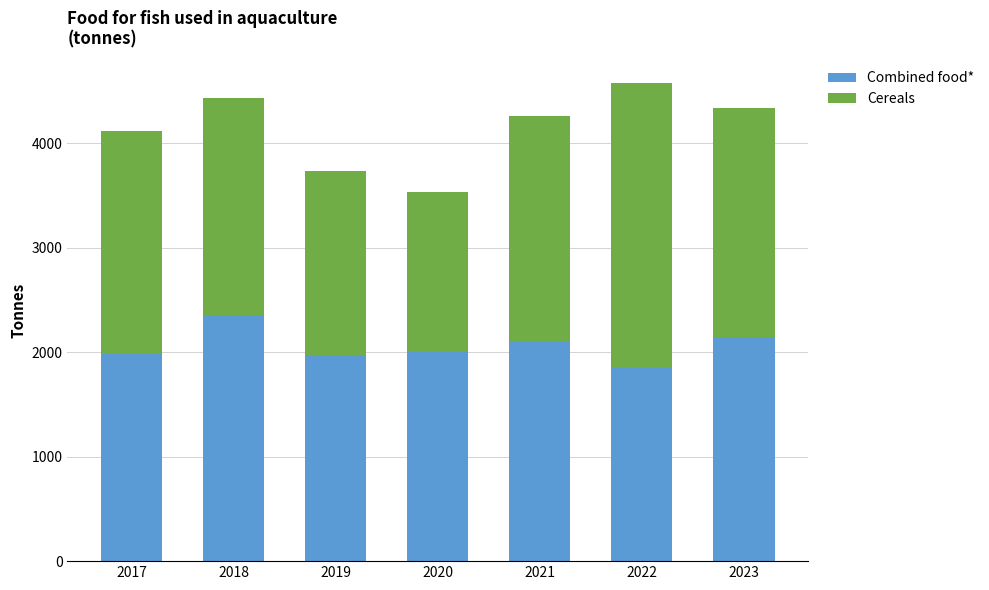

True or false: Combined food* has a value of 649.2 at 2019.

False